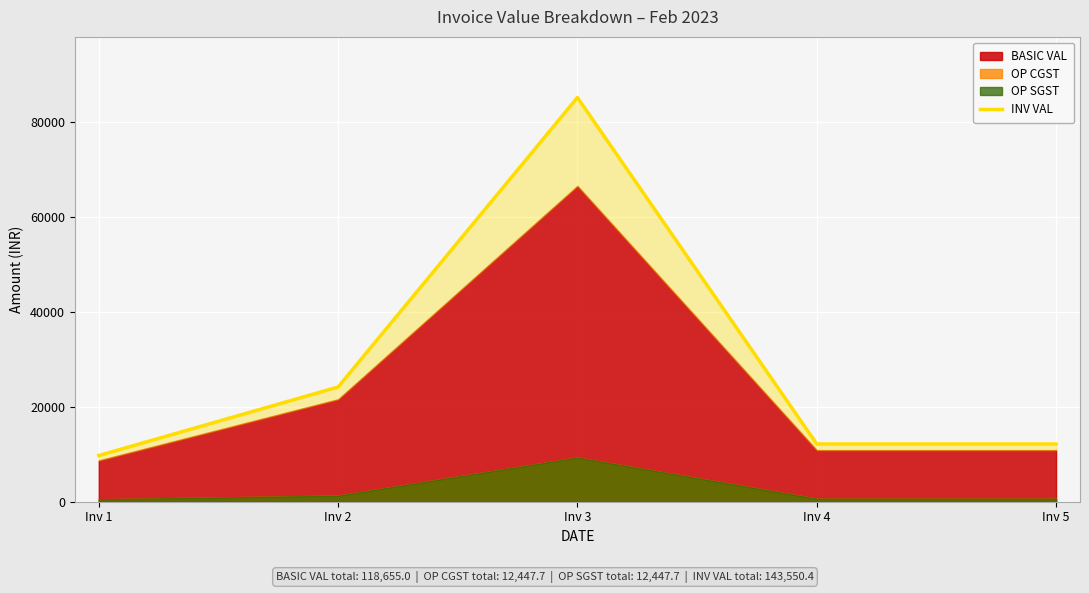

Reading left to right, transcribe all the data shown in this chart.

9744.0	24192.0	85254.4	12180.0	12180.0